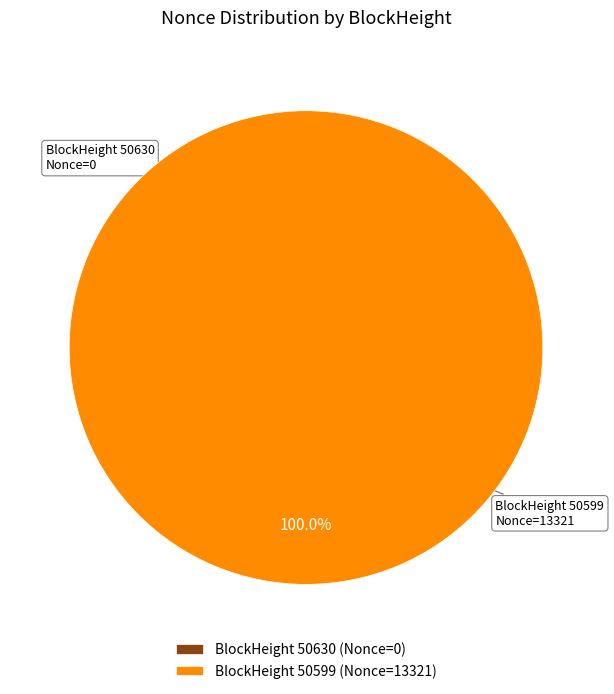

True or false: 50599 accounts for 100% of the total.

True